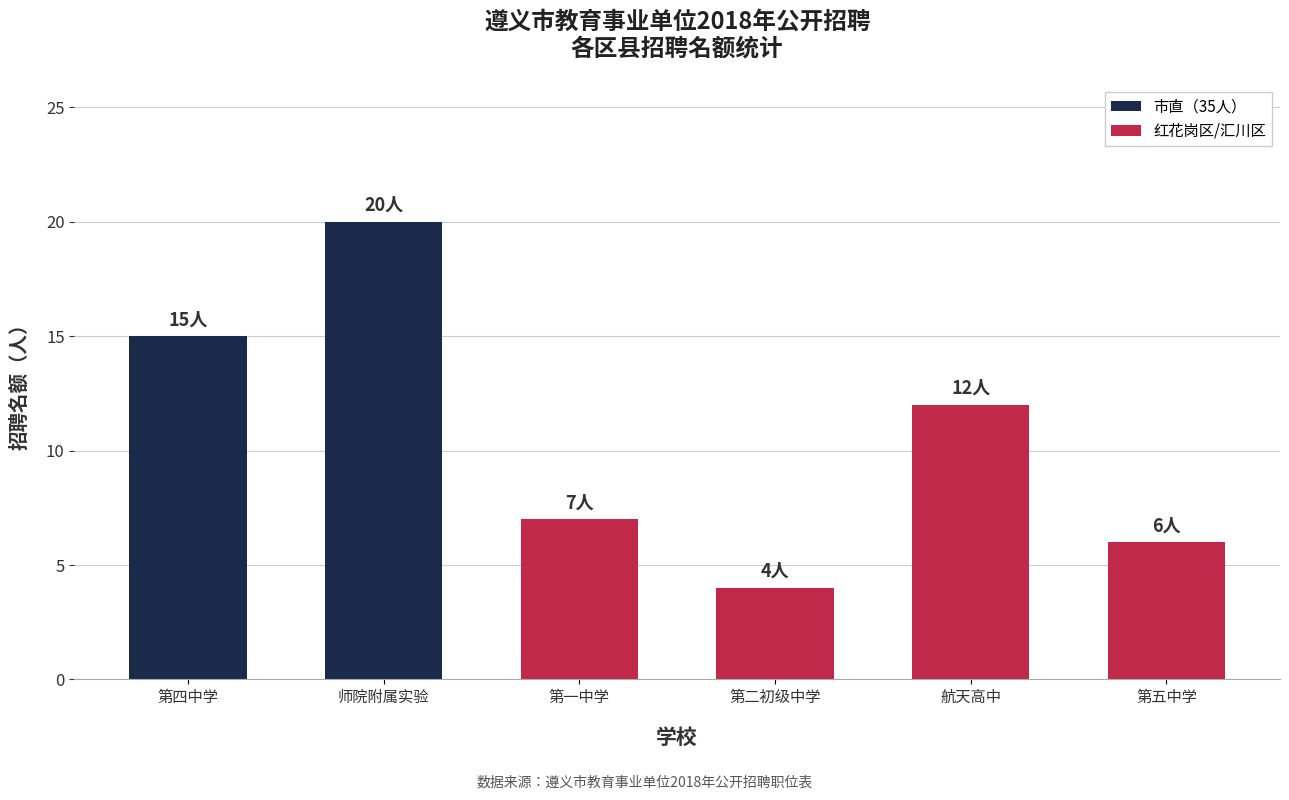

Which has a higher value, 遵义市第四中学 or 遵义师范学院附属实验学校?

遵义师范学院附属实验学校